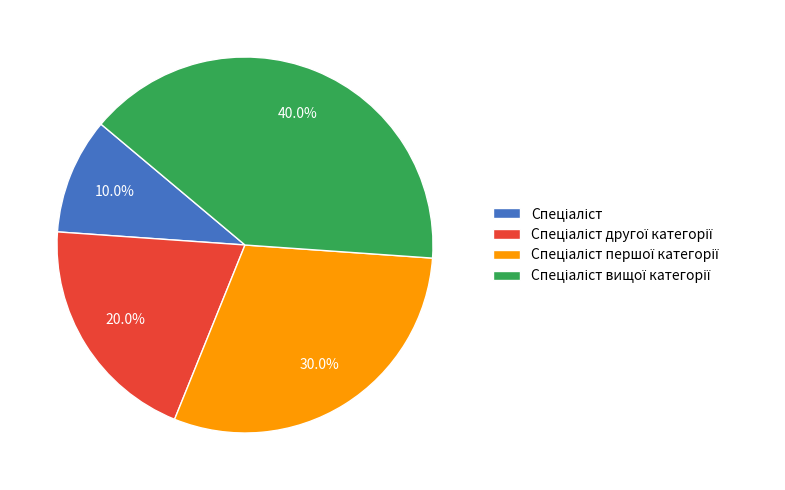

Is there any slice that represents more than half of the pie?

No